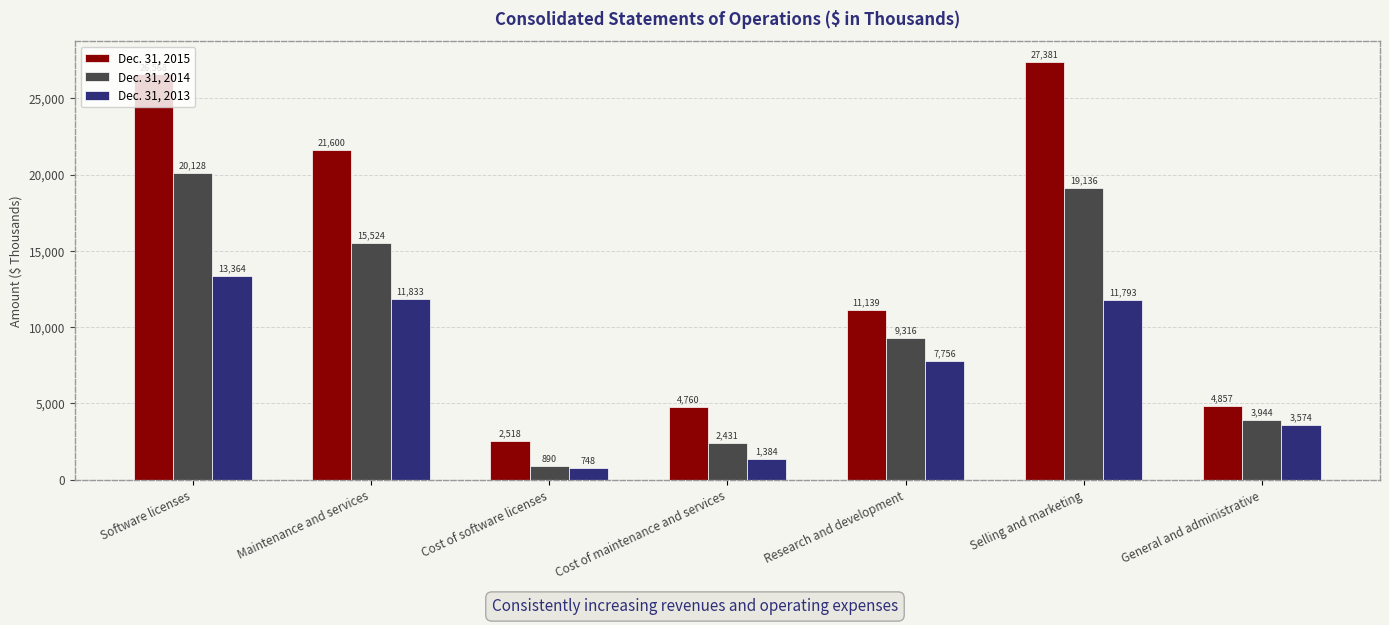

At which label is Dec. 31, 2013 closest to 7056?

Research and development